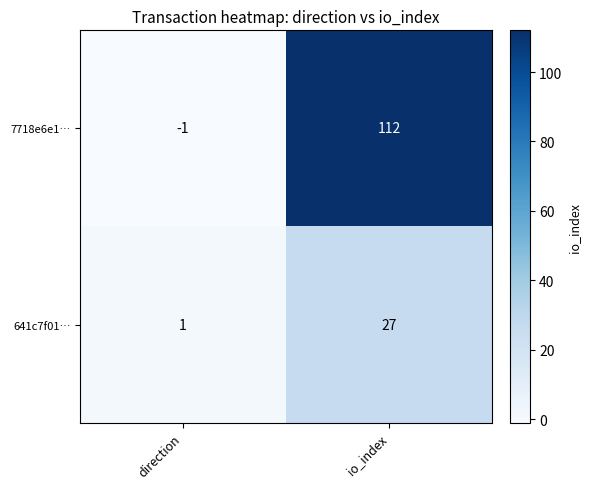

Rank the series at direction from highest to lowest value.

641c7f01…, 7718e6e1…